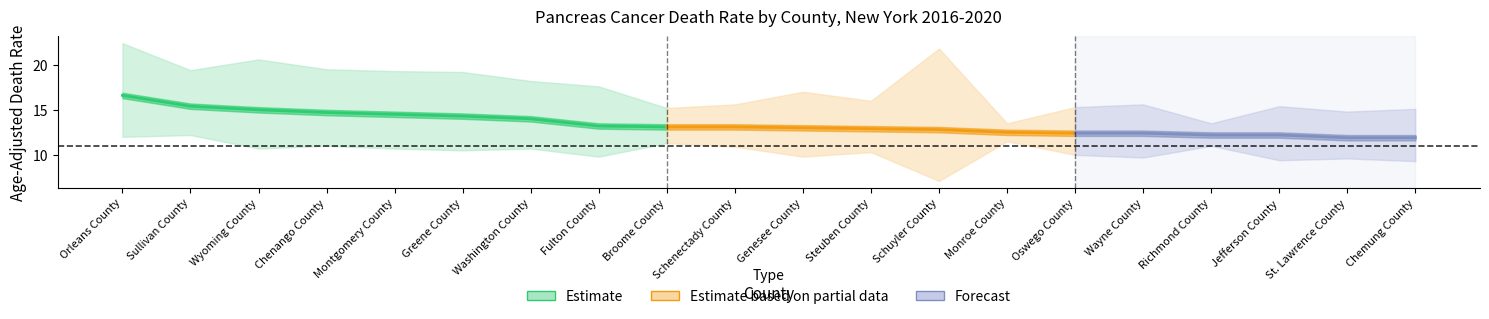

What is the smallest value displayed?

7.1